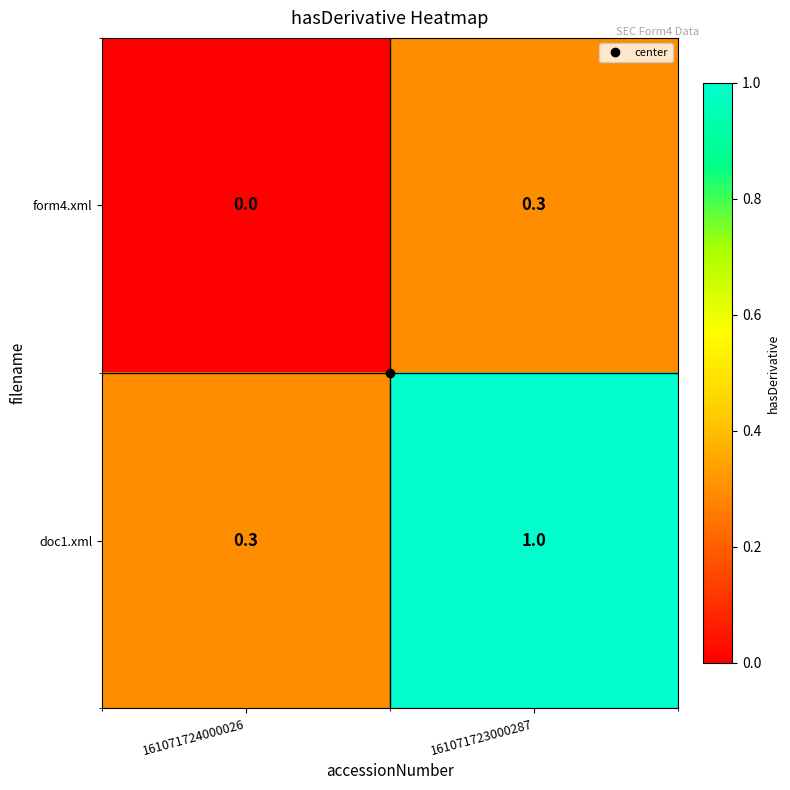

What is the greatest value displayed?

1.0